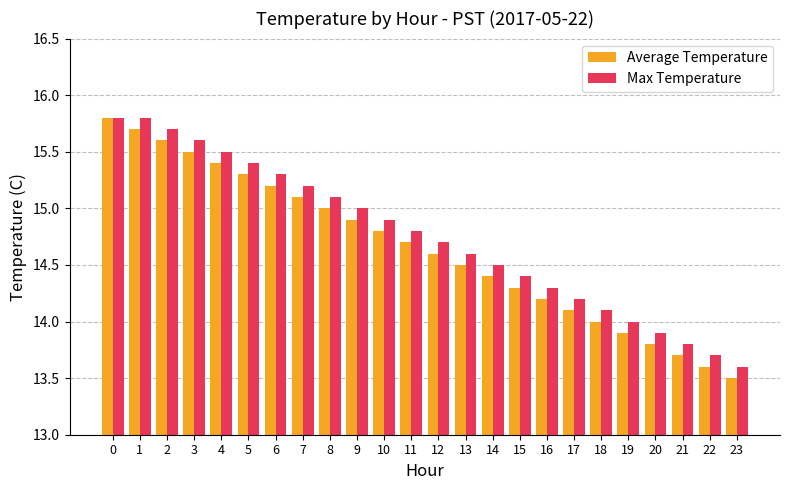

What is the difference between the highest and lowest values at 9?

0.1